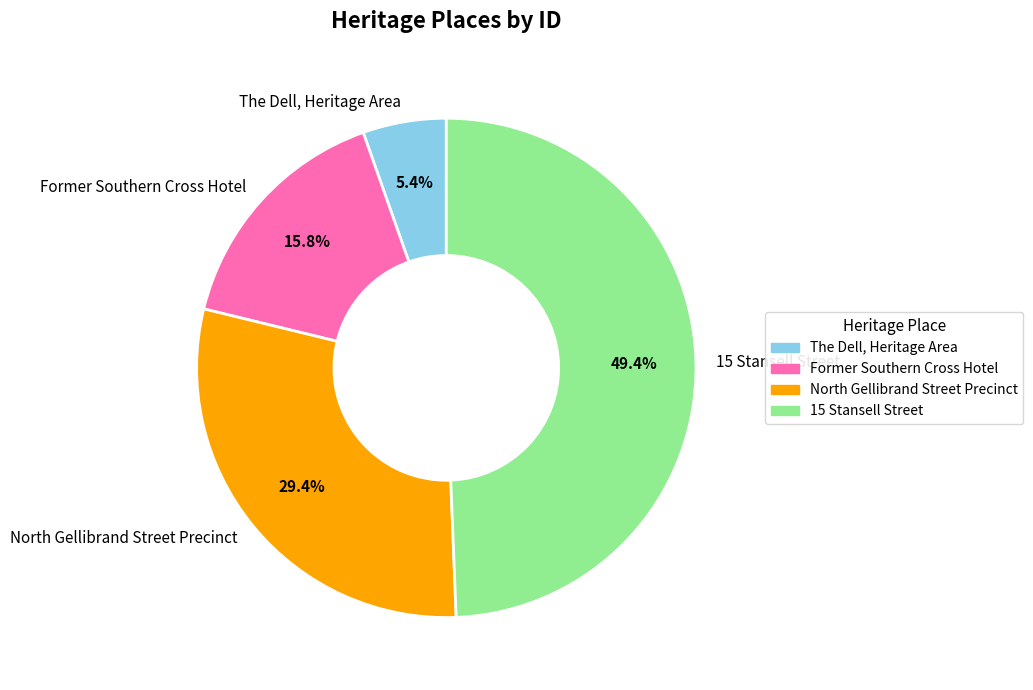

How many segments does this pie chart have?

4